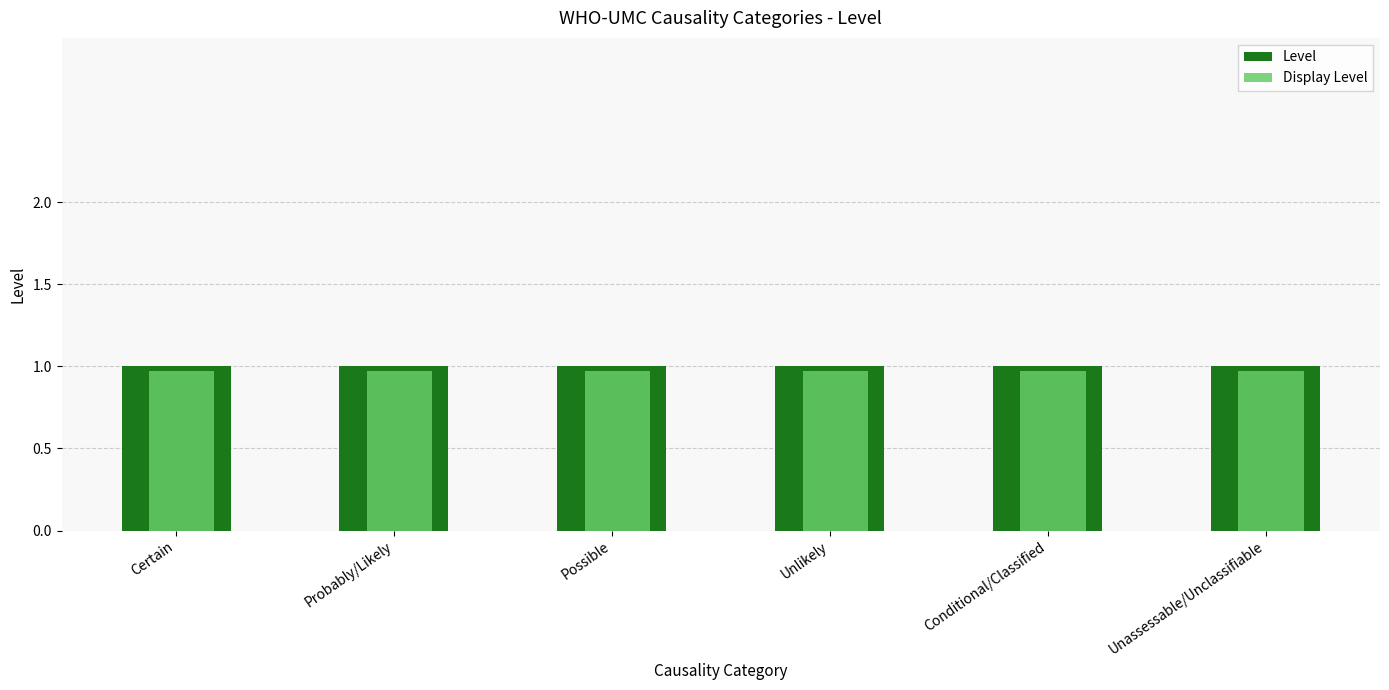

Does the chart contain stacked bars?

No